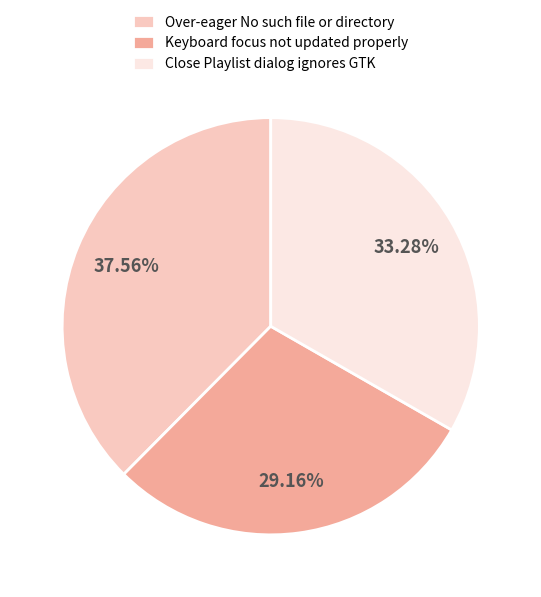

What percentage is NOT represented by Over-eager No such file or directory?

62.4%